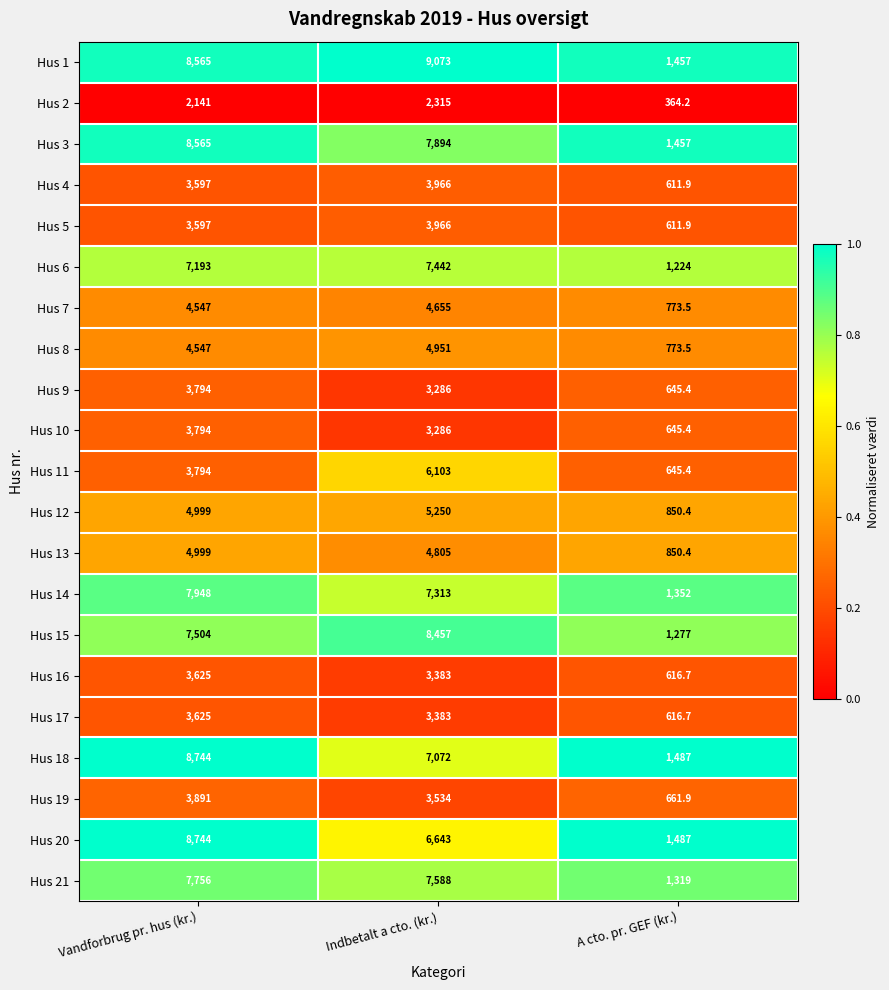

What is the total value across all series at Vandforbrug pr. hus (kr.)?

115969.0